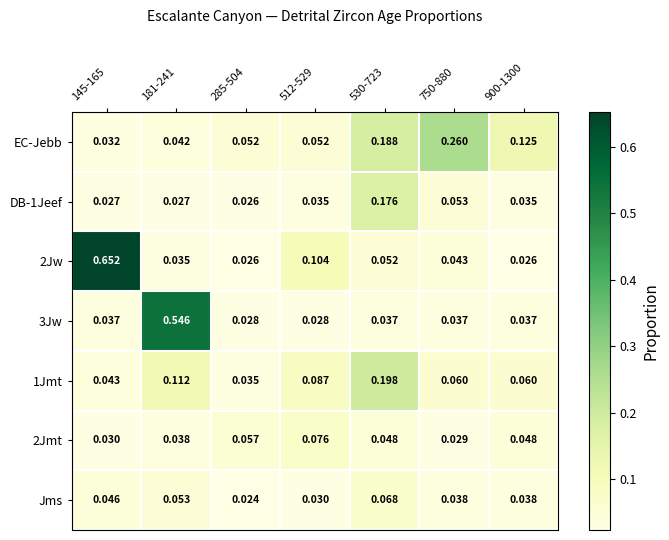

Is the value of EC-Jebb at 900-1300 greater than the value of 2Jw at 750-880?

Yes